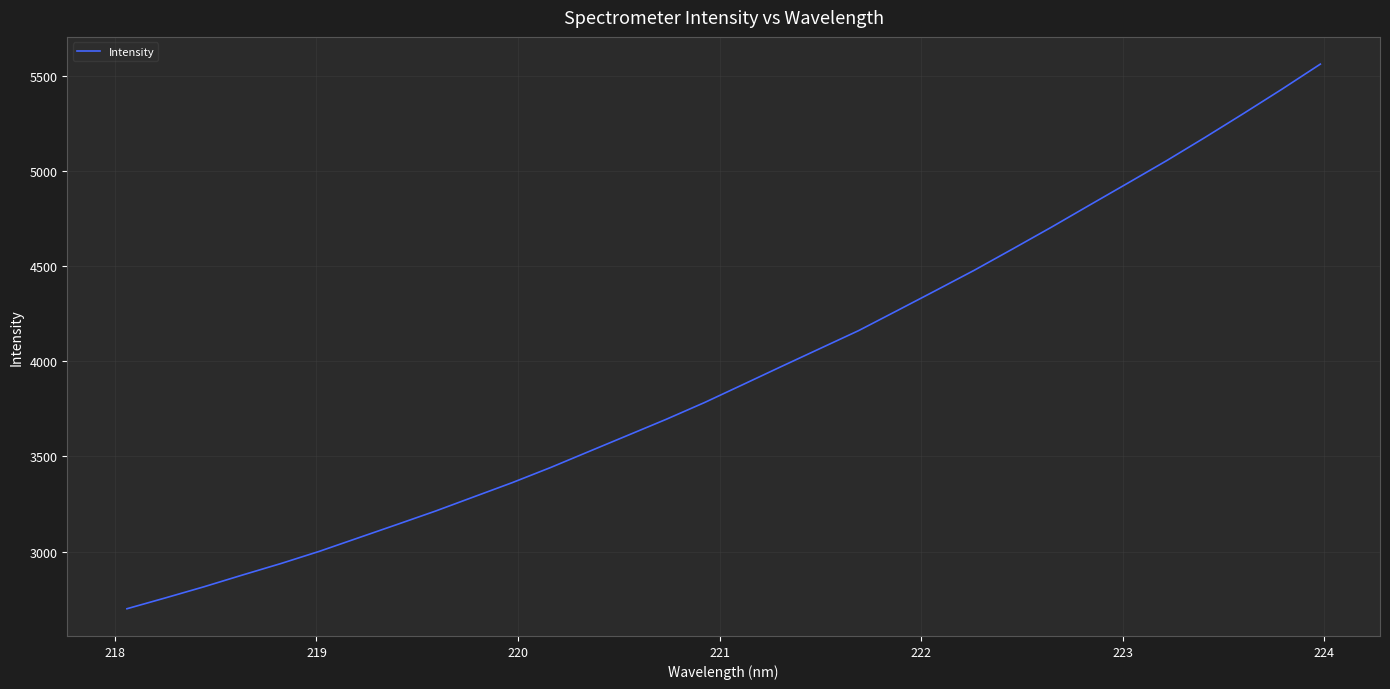

What is the smallest value displayed?

2699.2